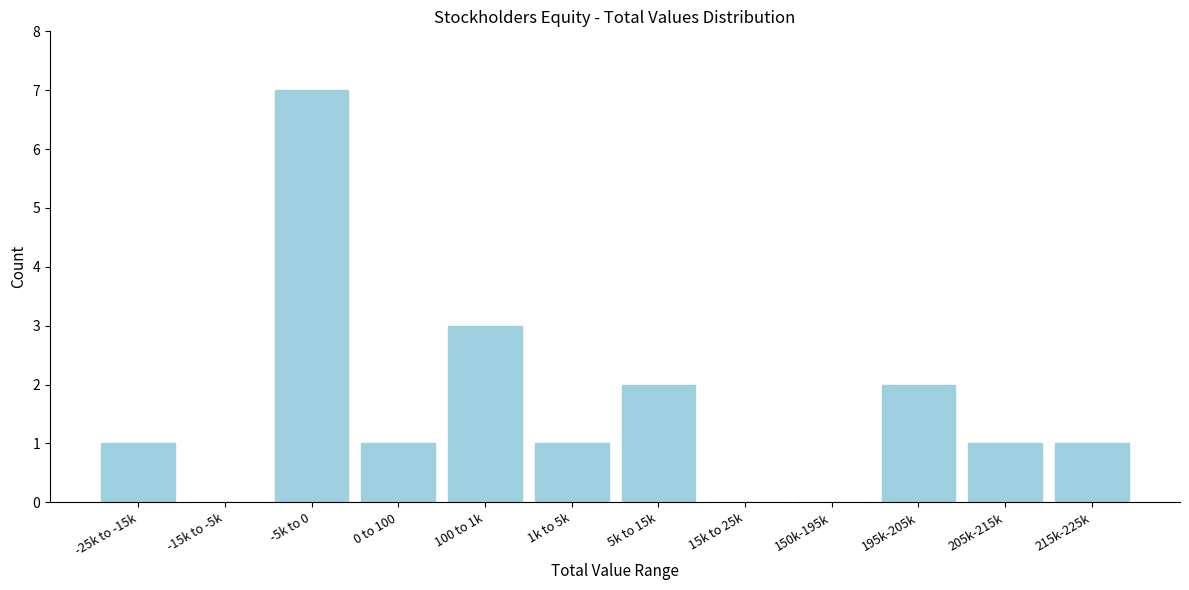

Reading left to right, transcribe all the data shown in this chart.

-25k to -15k=1	-15k to -5k=0	-5k to 0=7	0 to 100=1	100 to 1k=3	1k to 5k=1	5k to 15k=2	15k to 25k=0	150k-195k=0	195k-205k=2	205k-215k=1	215k-225k=1